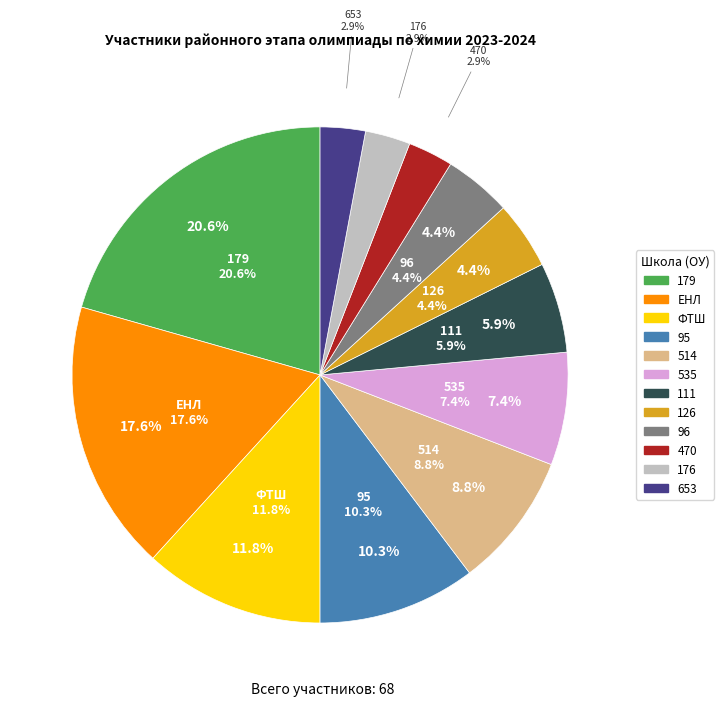

To the nearest percent, what percentage of the pie is ЕНЛ?

18%